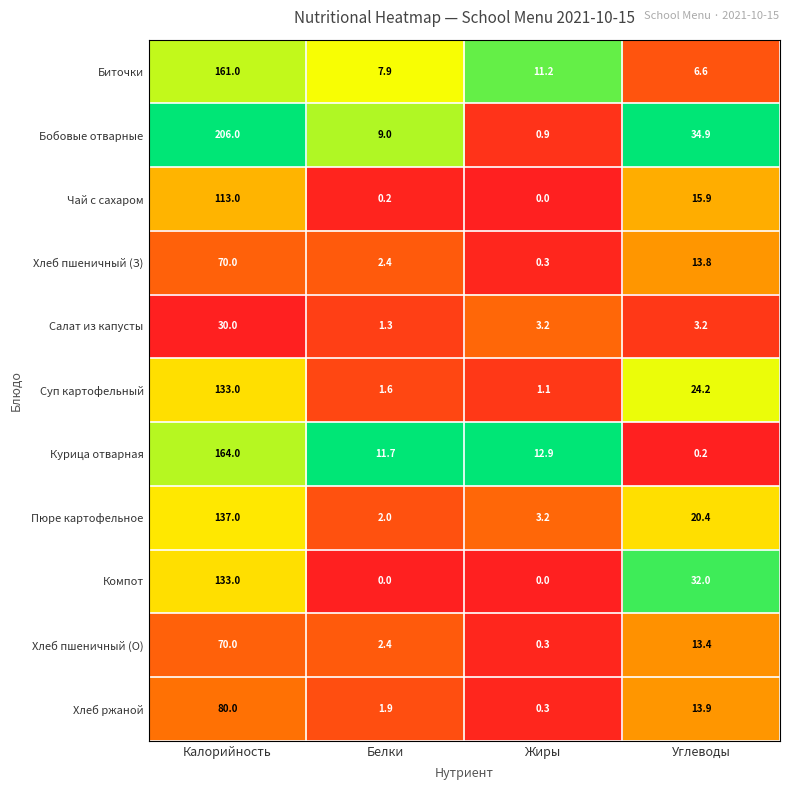

True or false: Суп картофельный has a value of 133.0 at Калорийность.

True